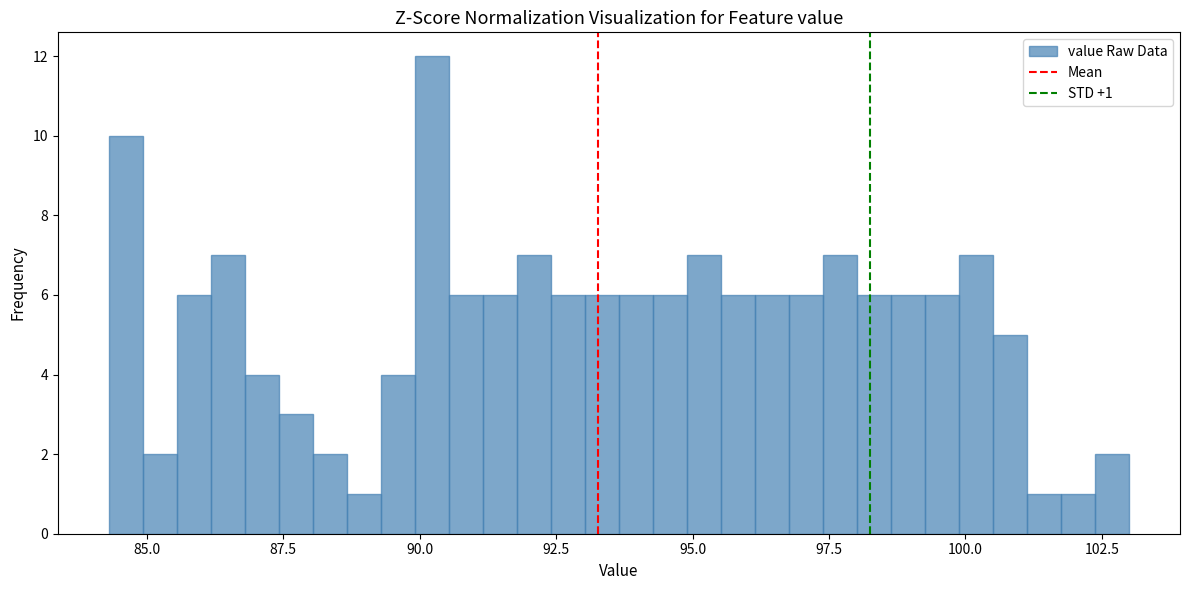

Around what value on the x-axis is the tallest bar? Give the approximate position of its centre, as read against the axis.

90.0